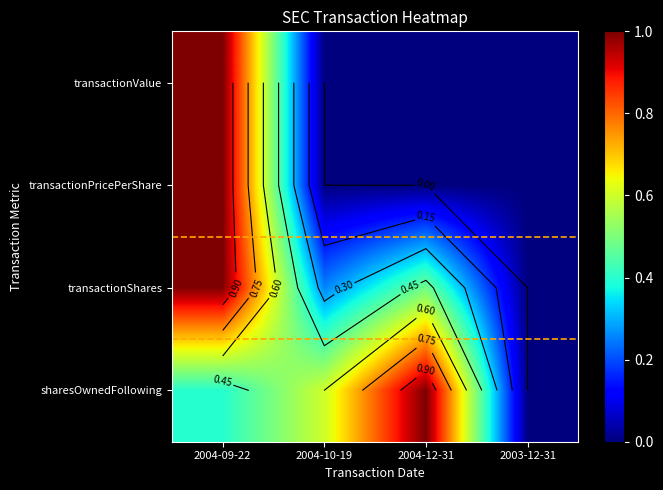

What is the maximum value shown in the chart?

1.0